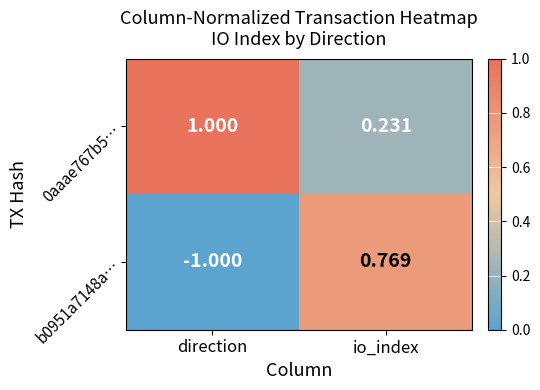

List the labels in order of b0951a7148a… value, largest first.

io_index, direction